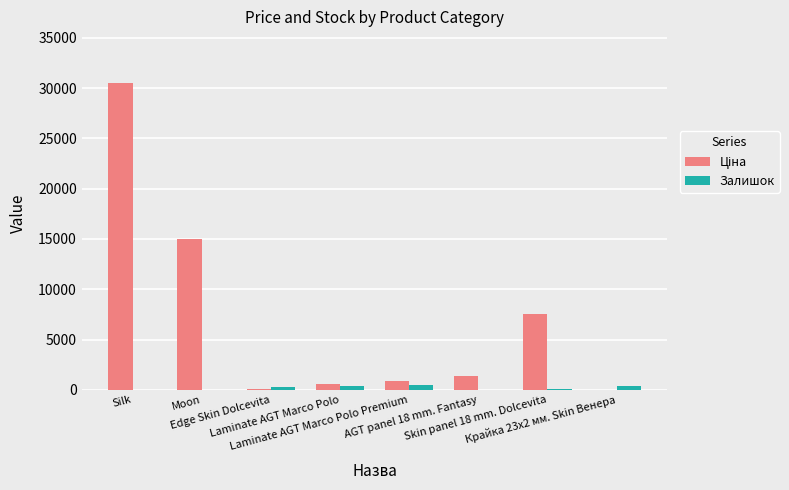

What is the sum of all Залишок values?

1509.0